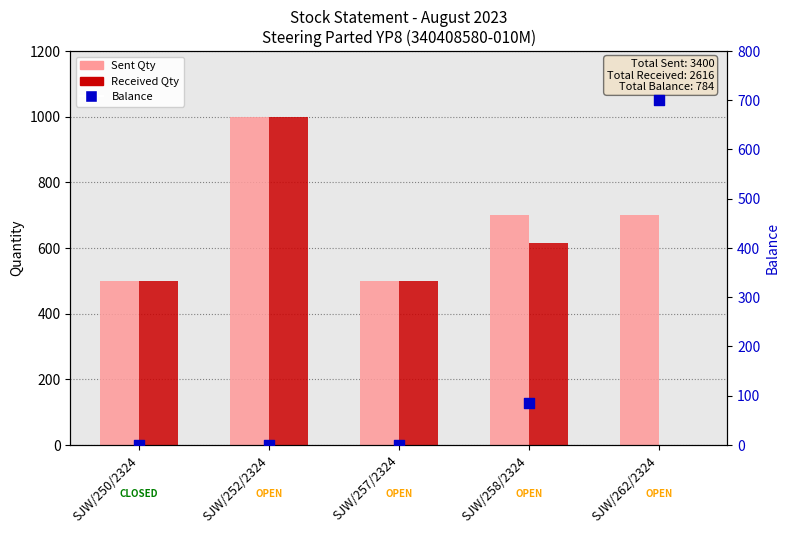

Which series has the largest Y range (max minus min)?

Received Qty